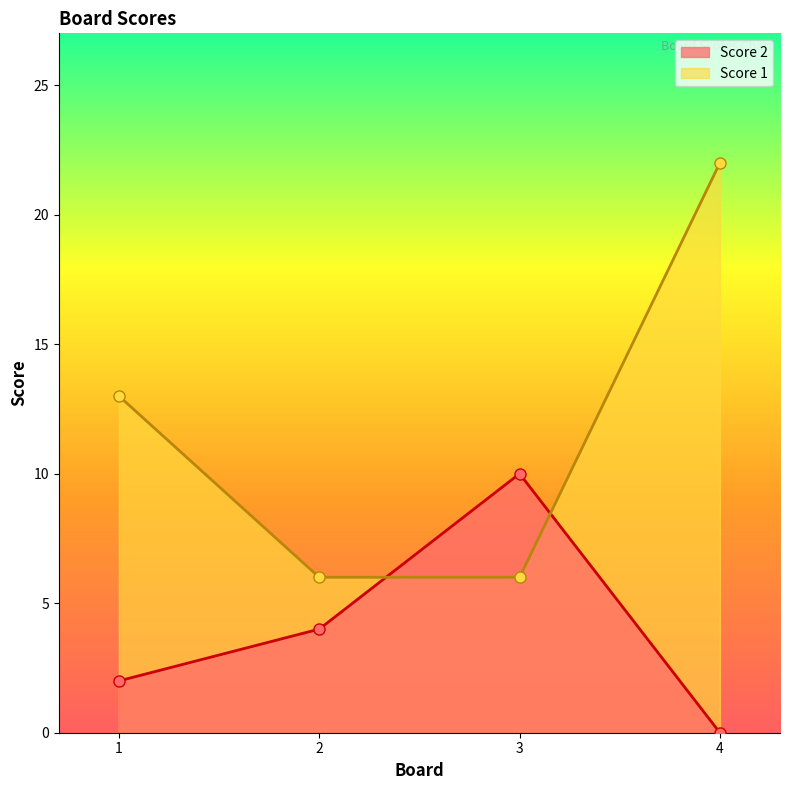

Count the number of data series in this chart.

2